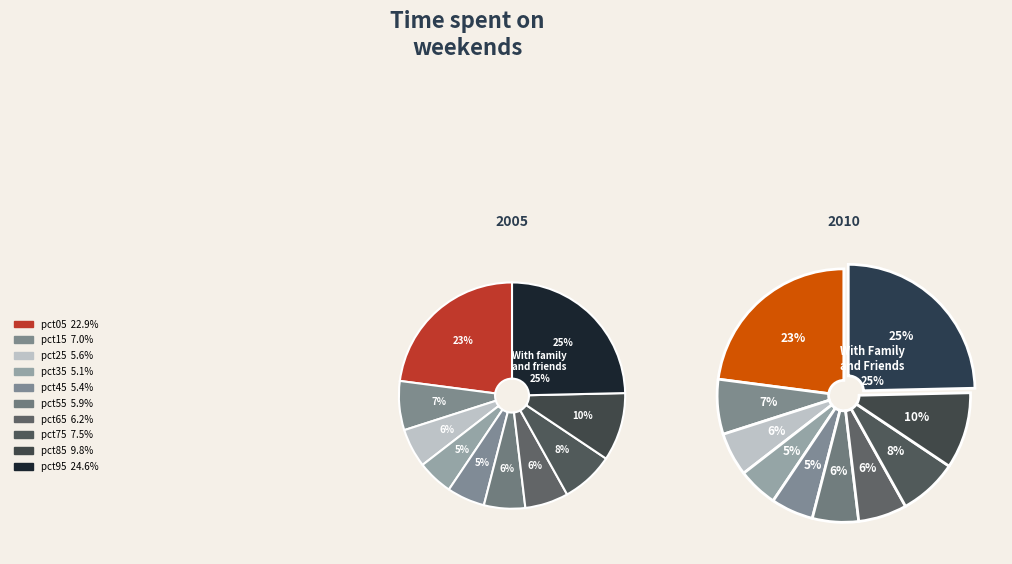

Does any single category account for the majority?

No